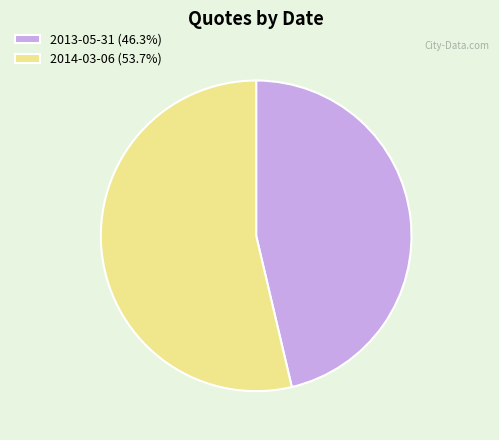

Count the number of slices in the pie.

2